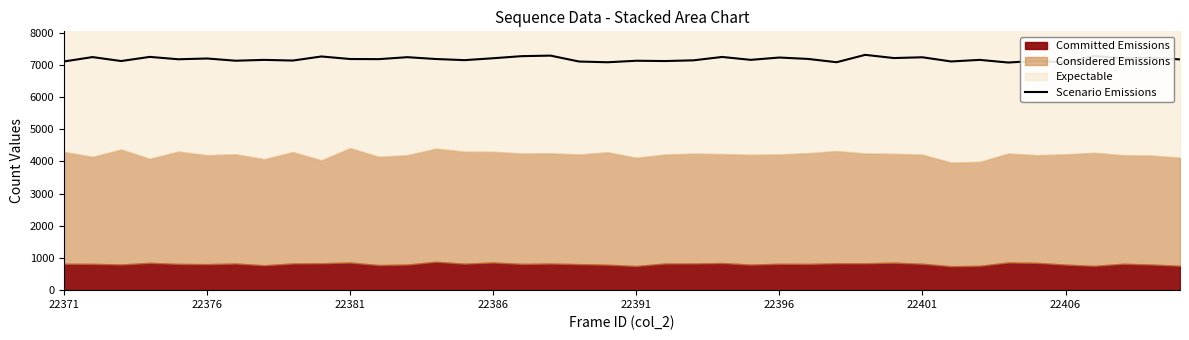

How many data points are above 7181?

19